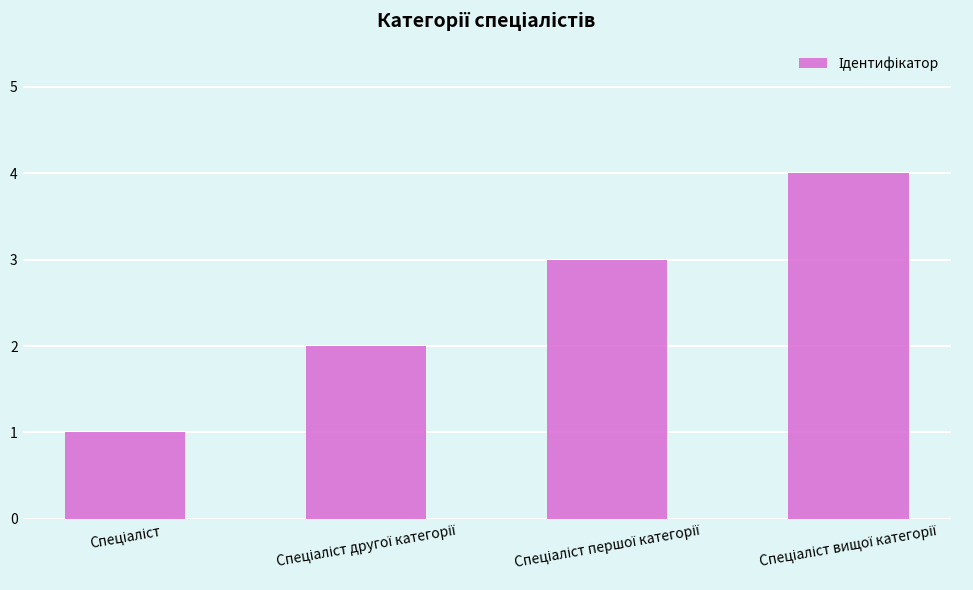

What is the greatest value displayed?

4